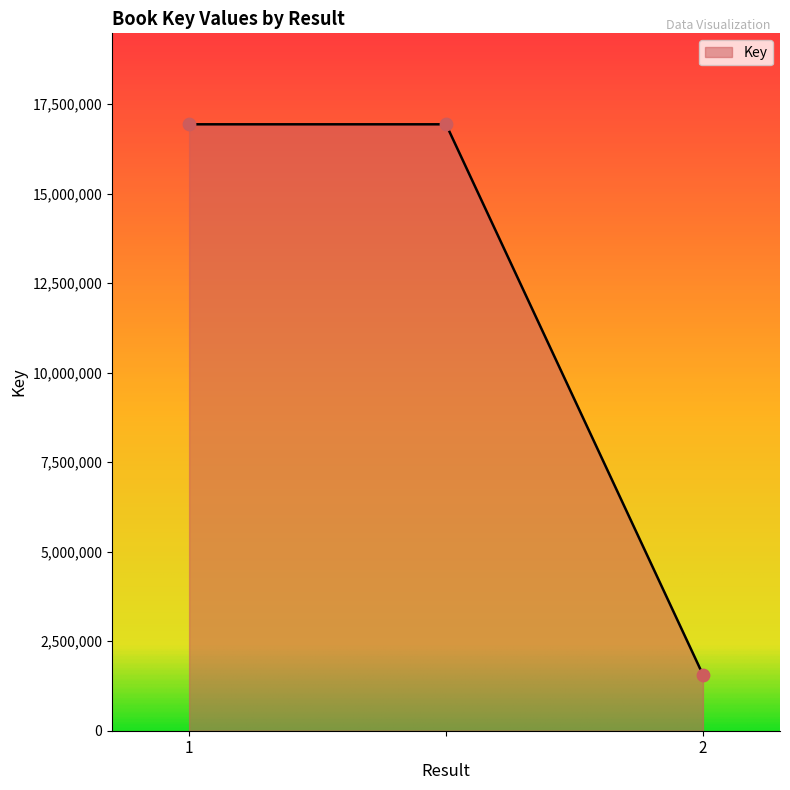

What is the sum of all values?

35442242